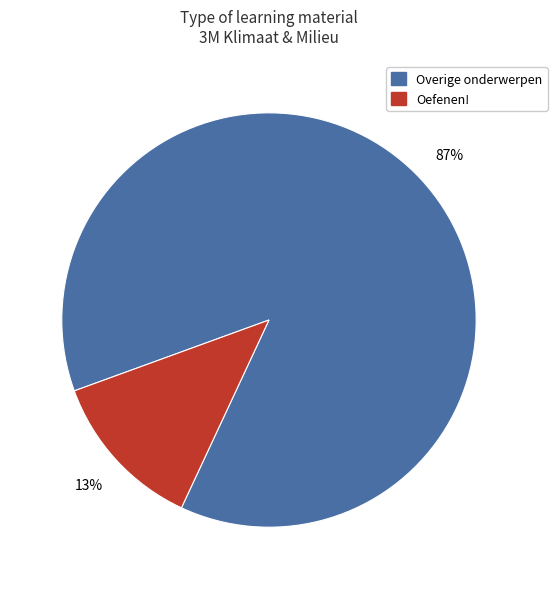

To the nearest percent, what is the average slice percentage?

50%